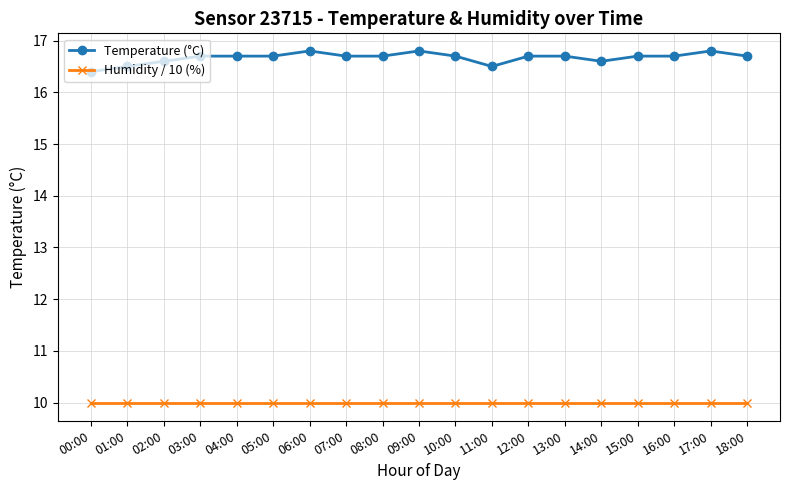

What is the maximum value shown in the chart?

16.8